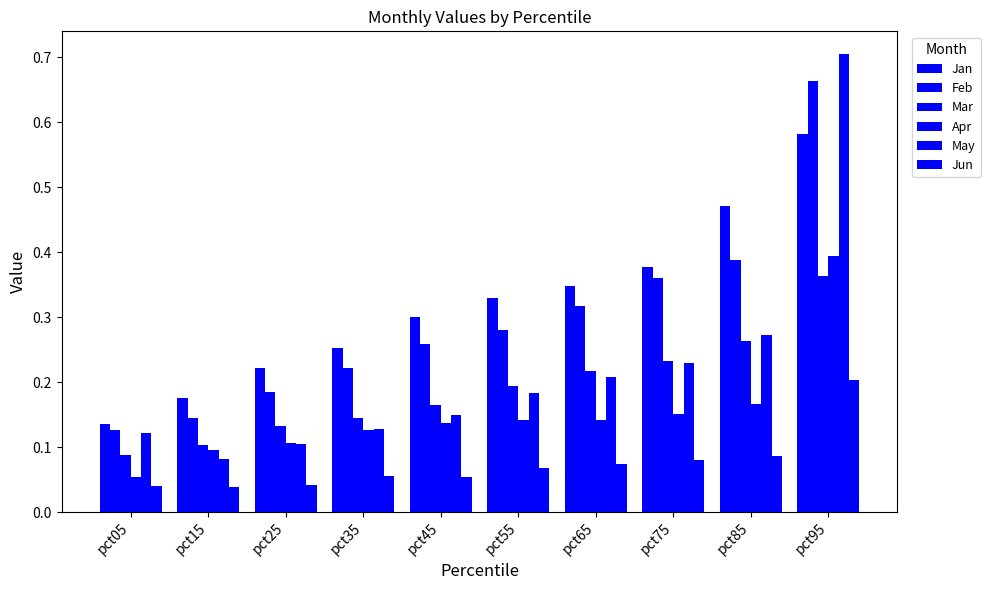

At which category is the sum across all series the highest?

pct95